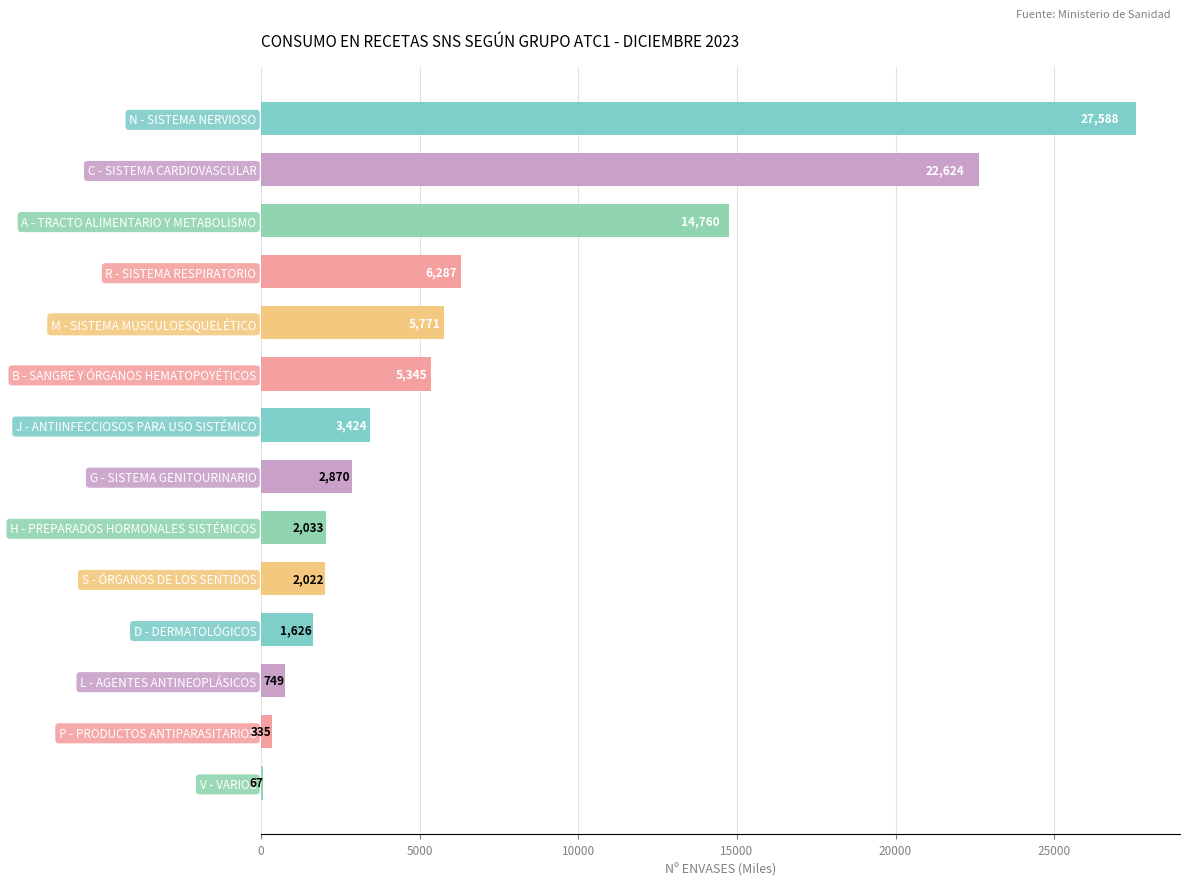

Are the bars horizontal?

Yes